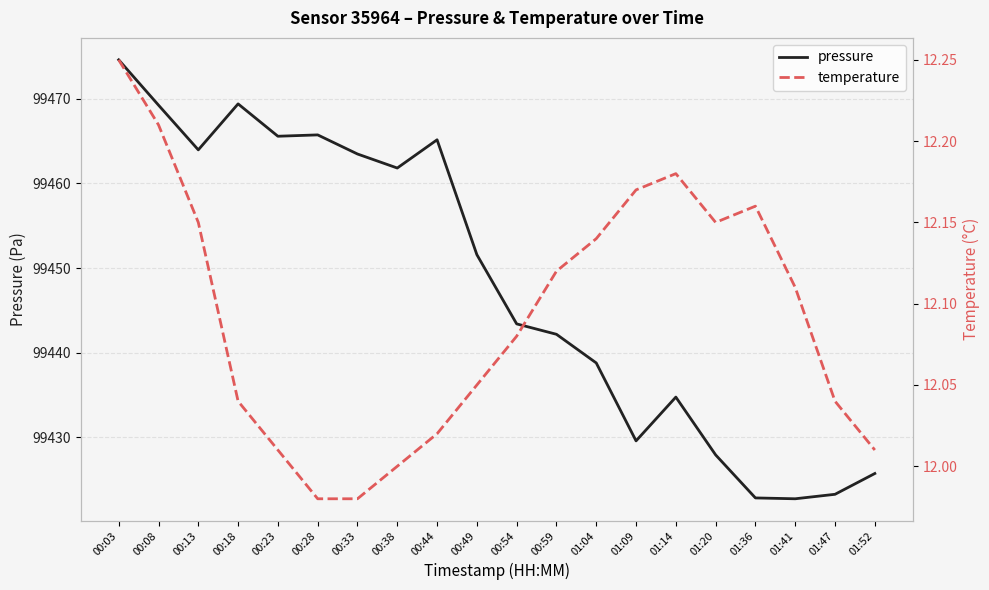

True or false: pressure and temperature intersect in this chart.

False